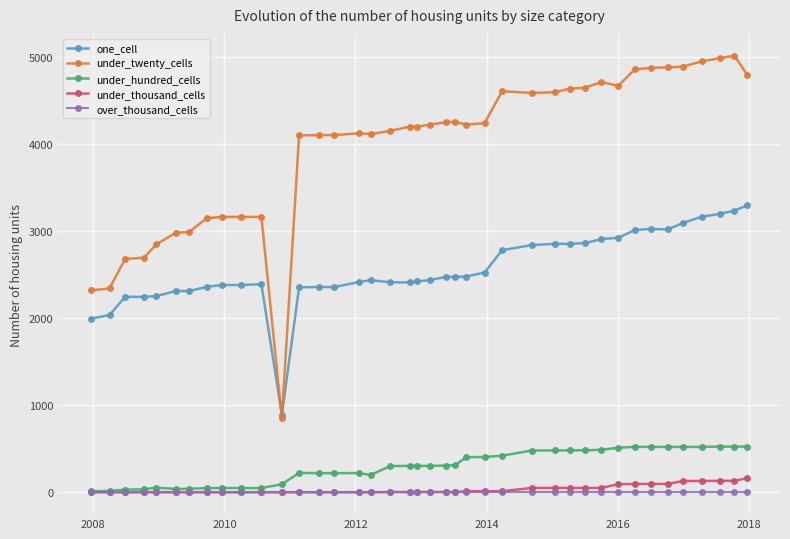

True or false: one_cell and under_hundred_cells cross at least once.

False